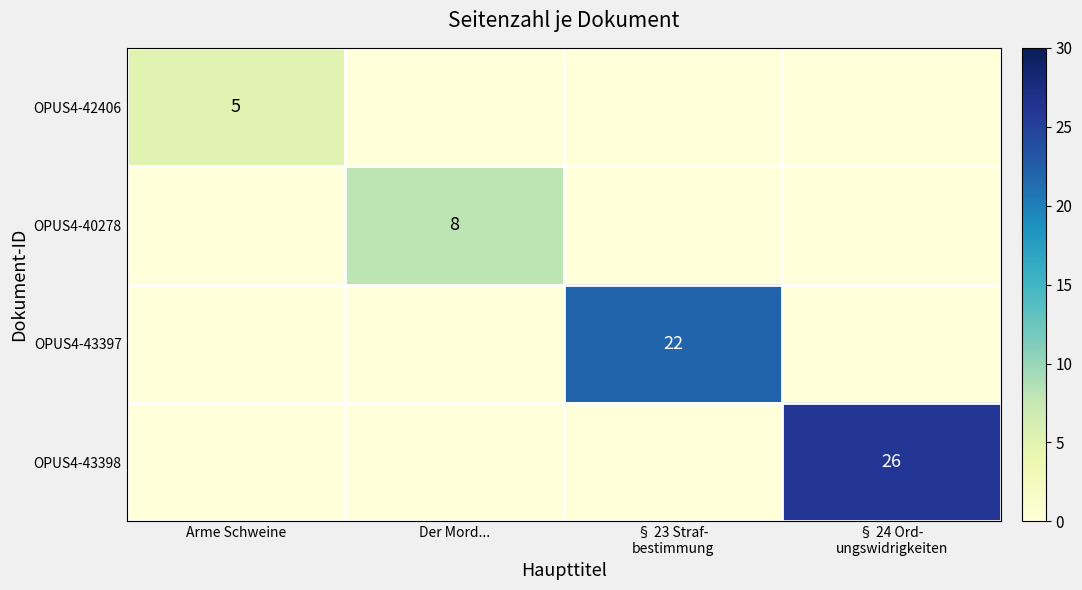

Is it true that OPUS4-40278 equals 5 at Der Mord...?

False